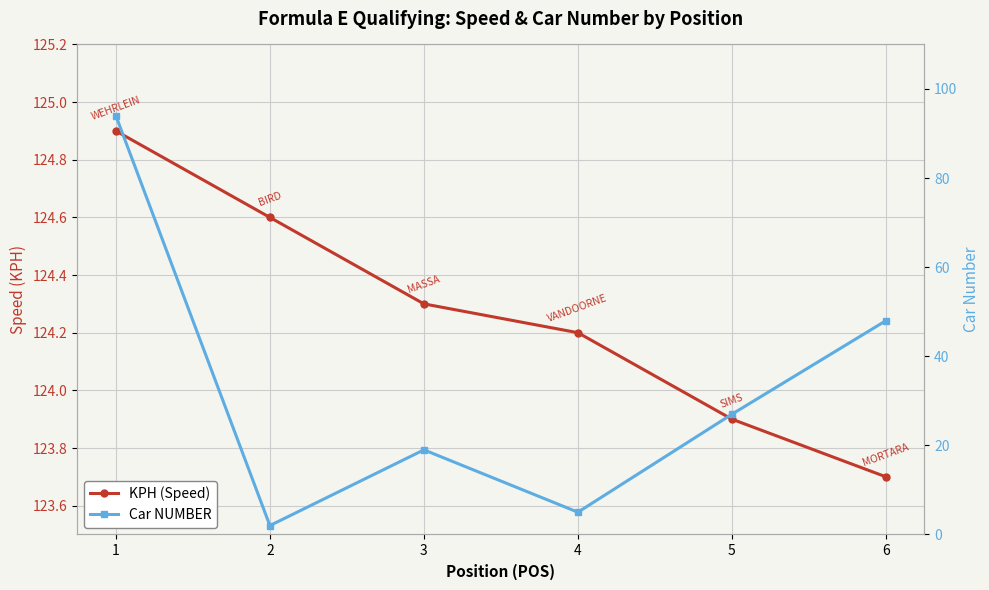

What is the average value of the KPH (Speed) series?

124.3